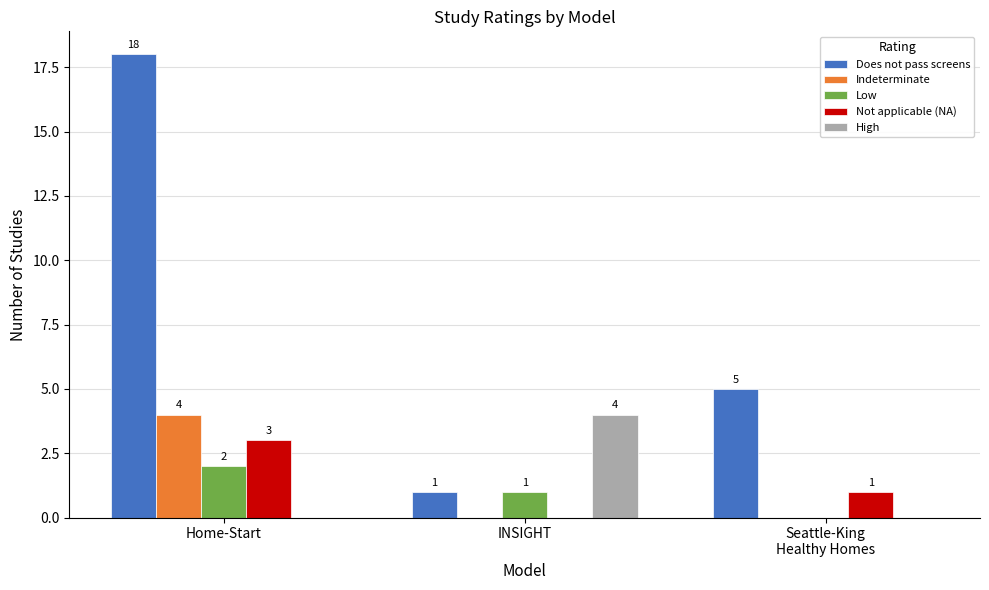

What is the greatest value displayed?

18